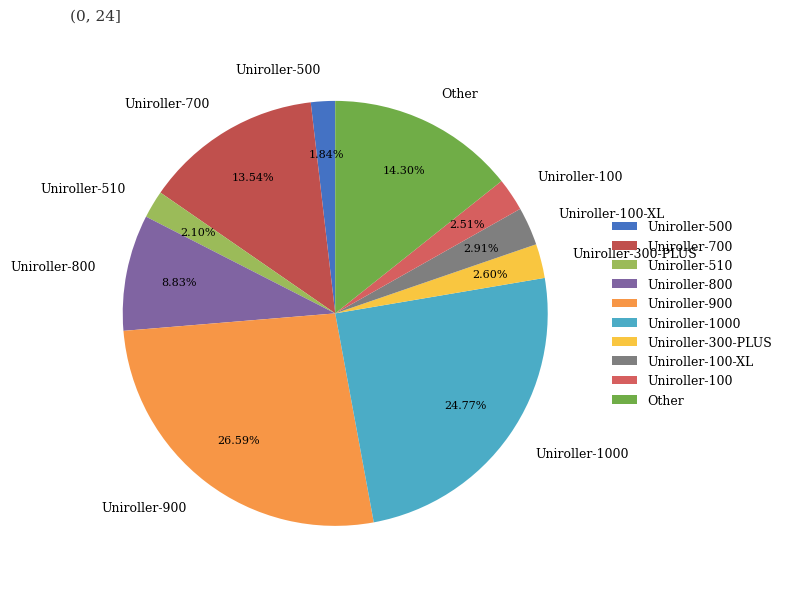

The Uniroller-100-XL slice represents 3% of the pie. True or false?

True